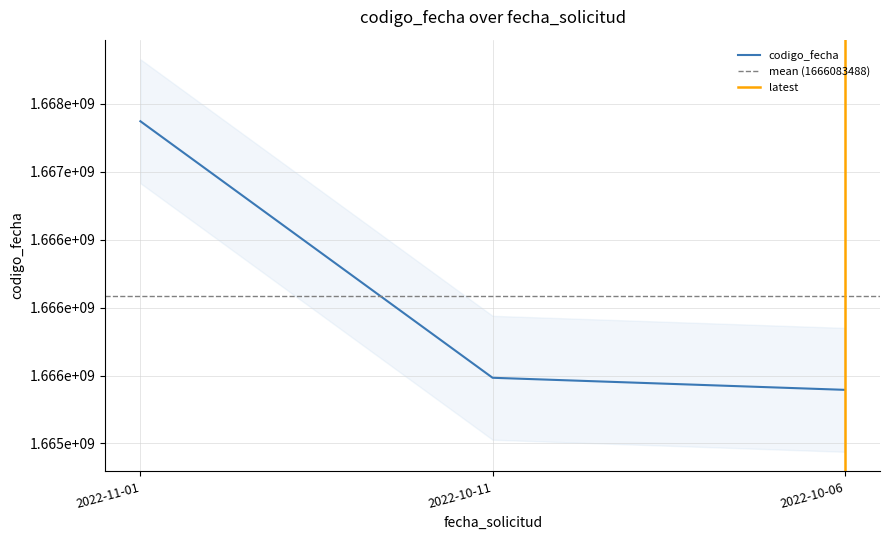

What is the change in value from 2022-10-11 to 2022-10-06?

-88906